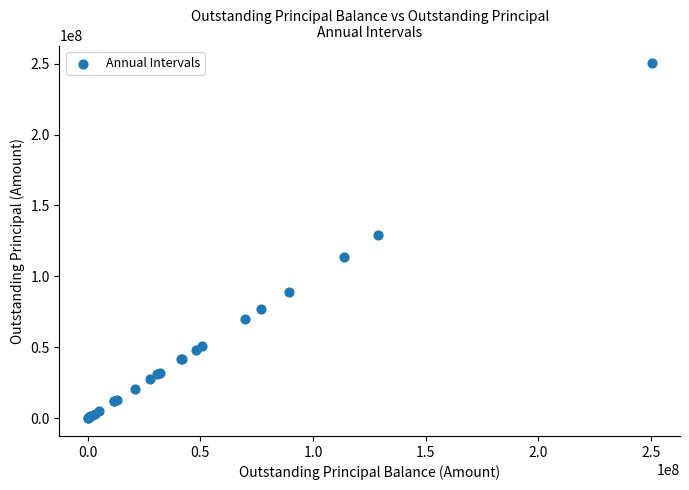

What Y value in the scatter plot is closest to 125144762?

128870183.2